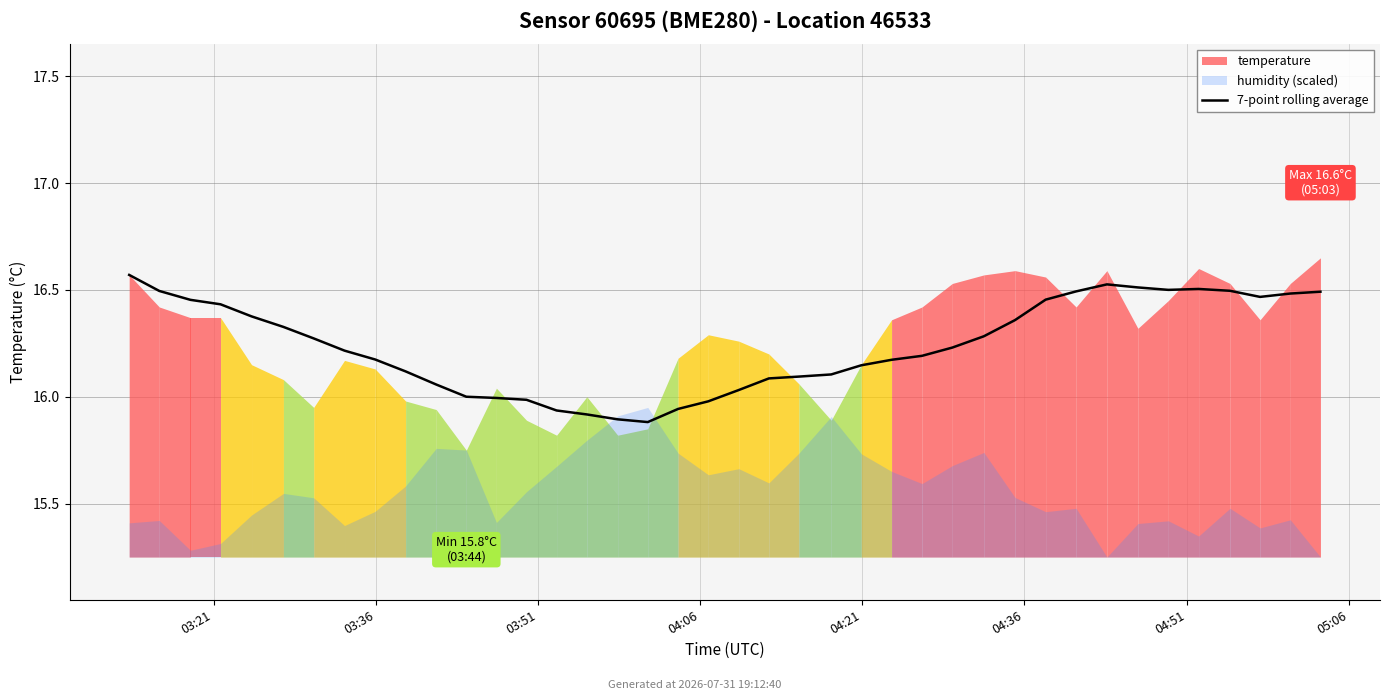

Approximately how many times larger is the value at 16 compared to 05:06?

1.0